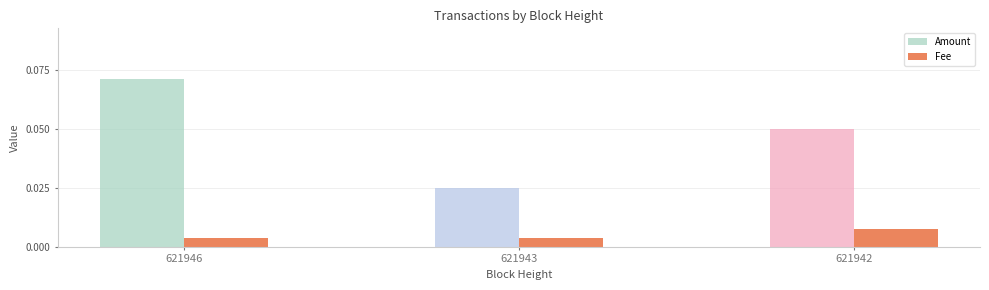

The Amount series shows 0.1 at 621946. True or false?

True